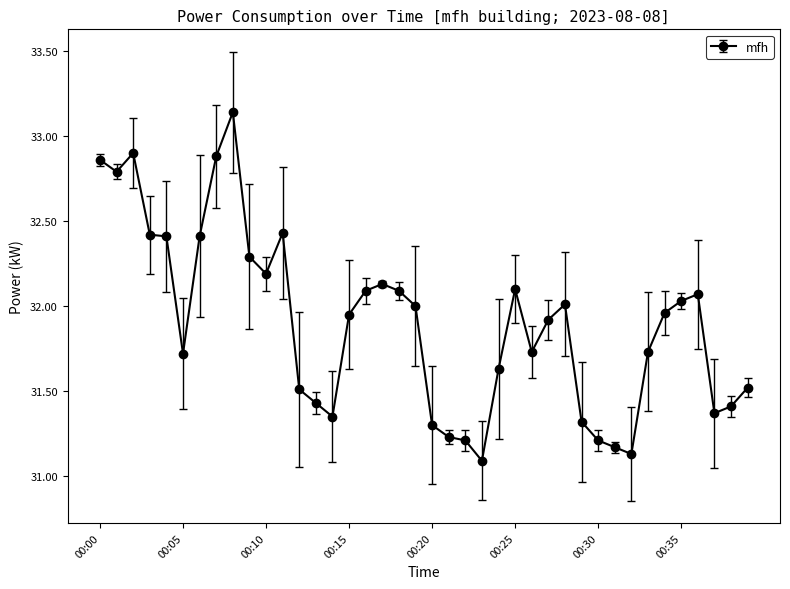

What is the value of the 13th point from the left?

31.5